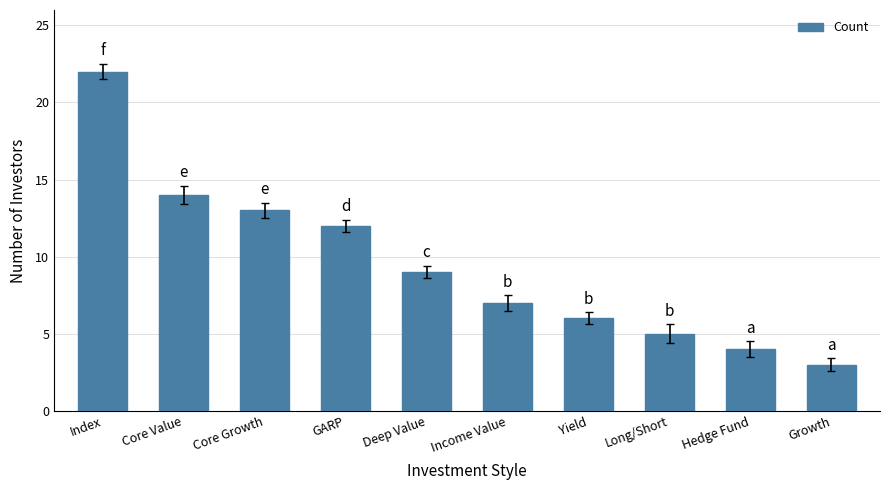

What is the average value?

10